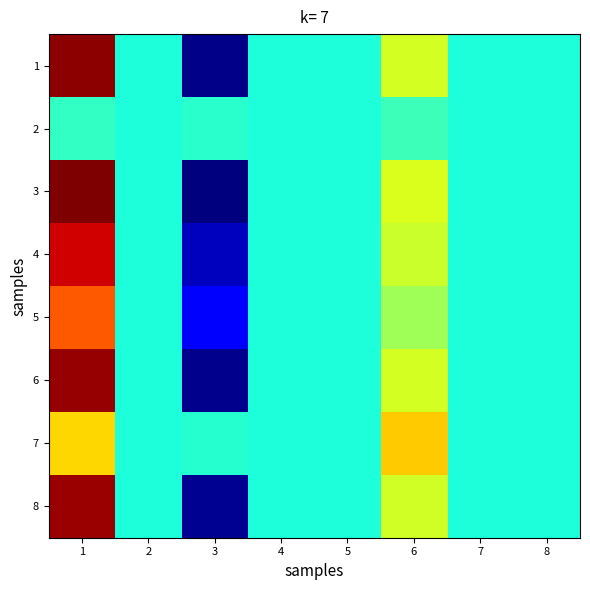

Between 5 and 6, which is larger?

6